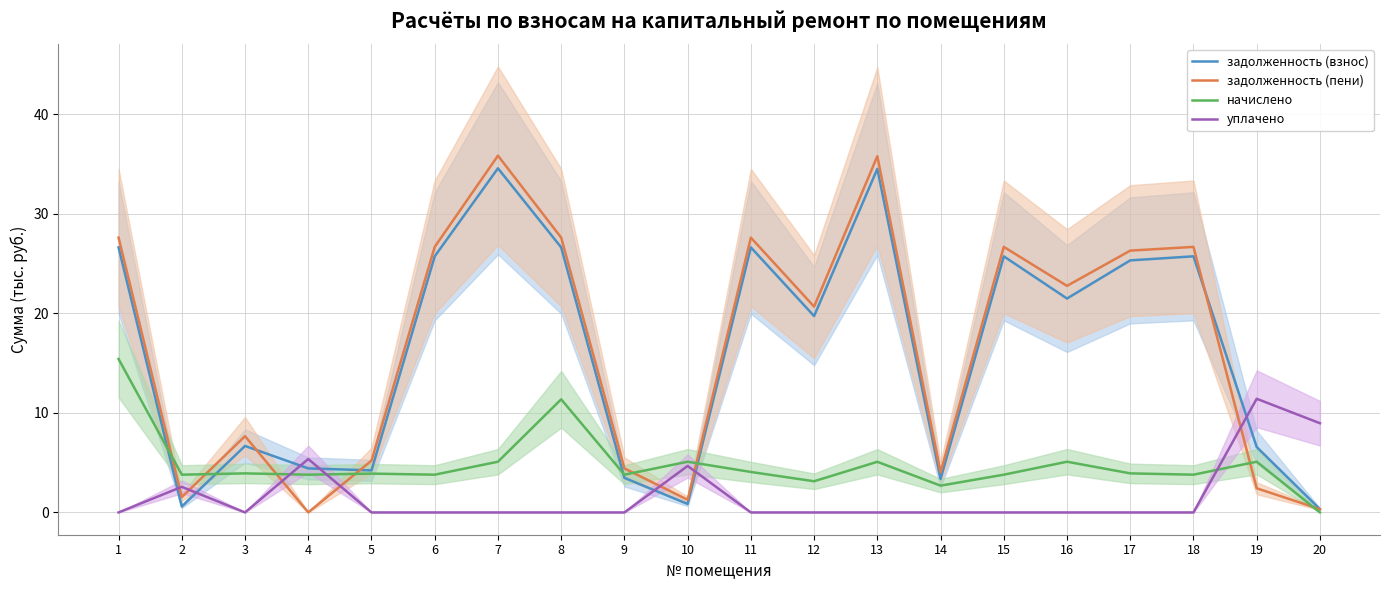

What is the difference between the highest and lowest values at 6?

26.7